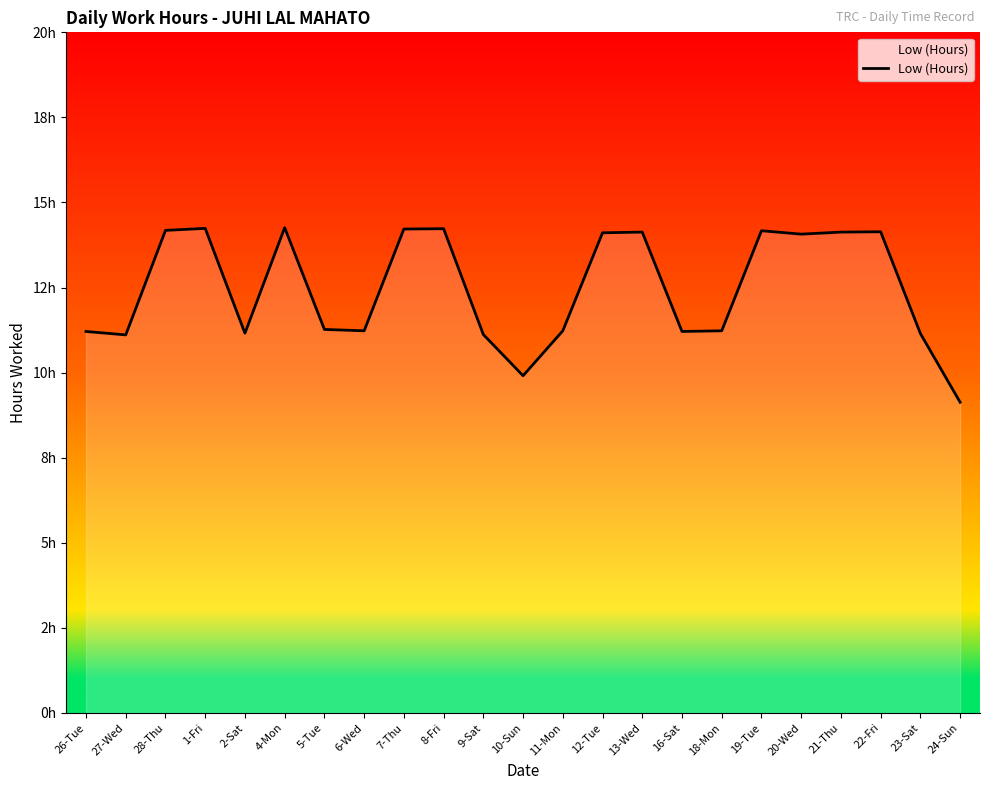

Does the chart have visible grid lines?

No